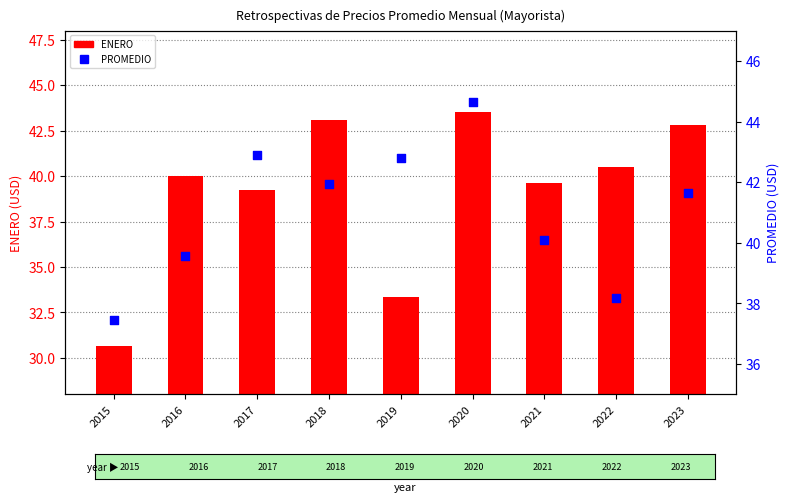

Which series has the widest spread of Y values?

ENERO